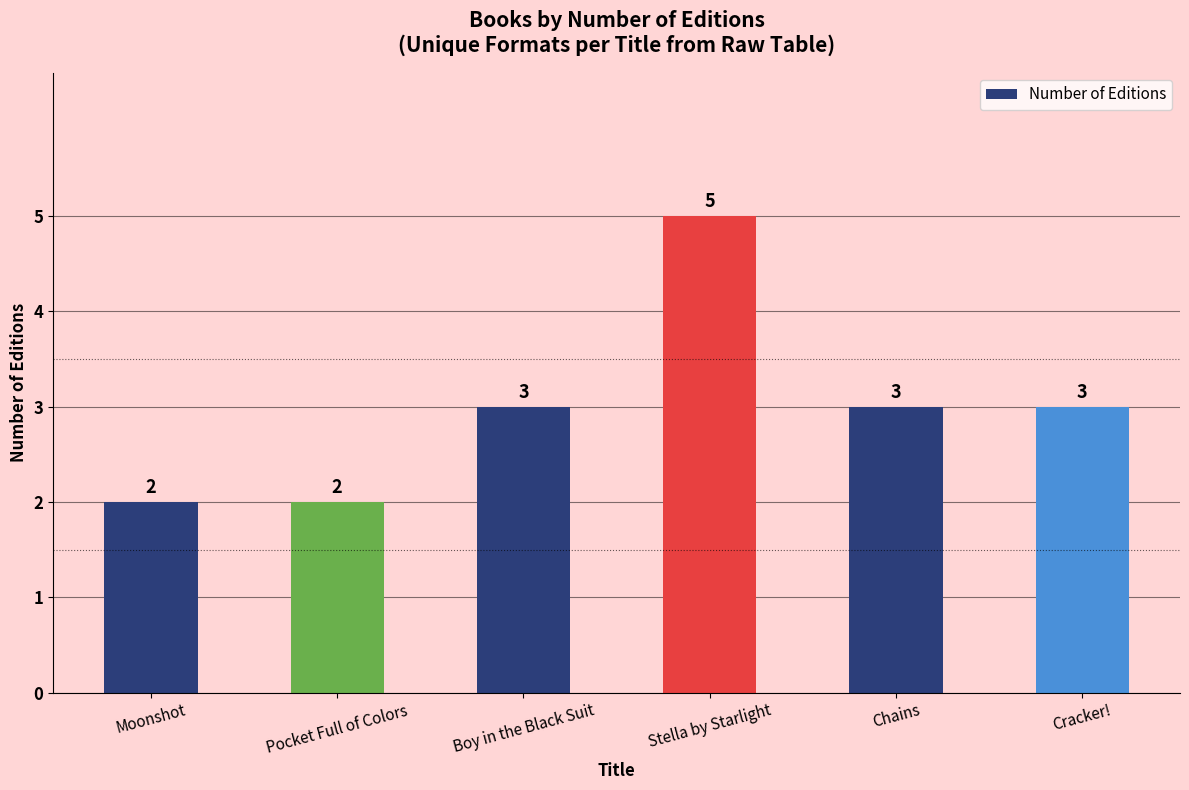

Which label corresponds to the largest value in the chart?

Stella by Starlight